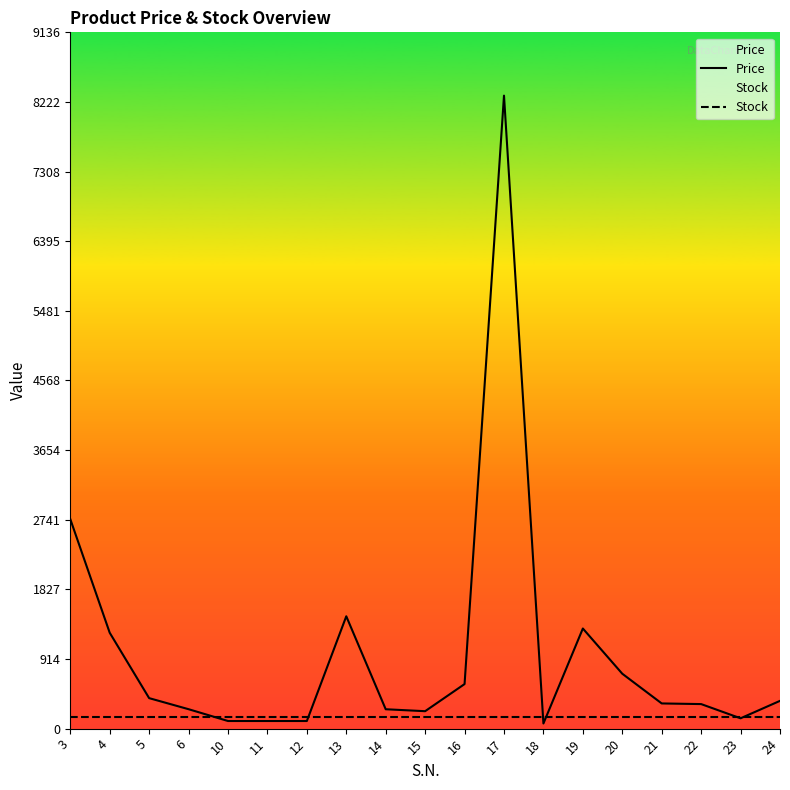

What are all the series names shown in the legend?

Price, Stock